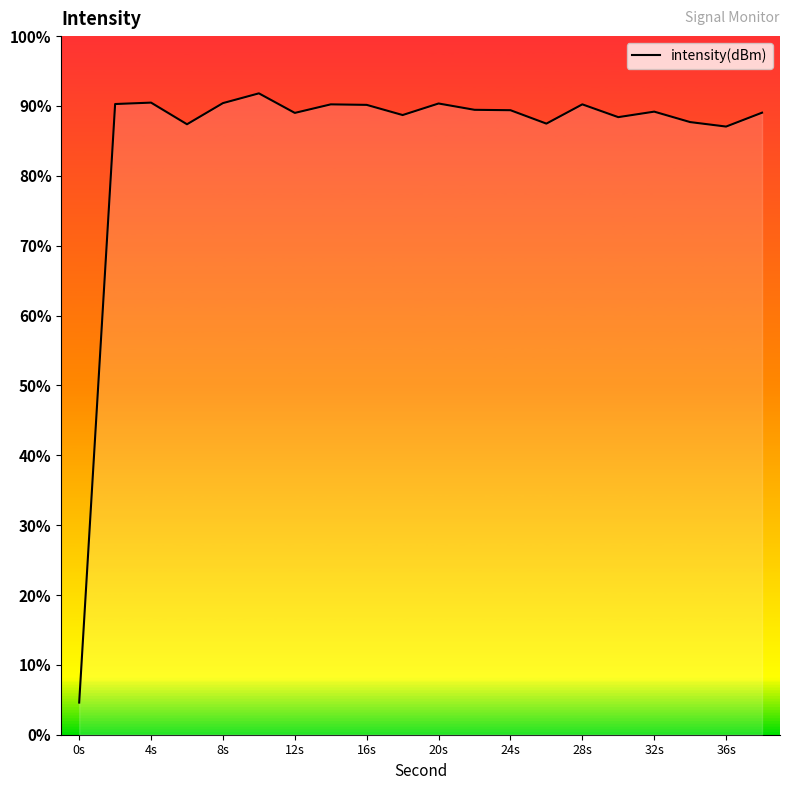

What is the maximum value shown in the chart?

91.8